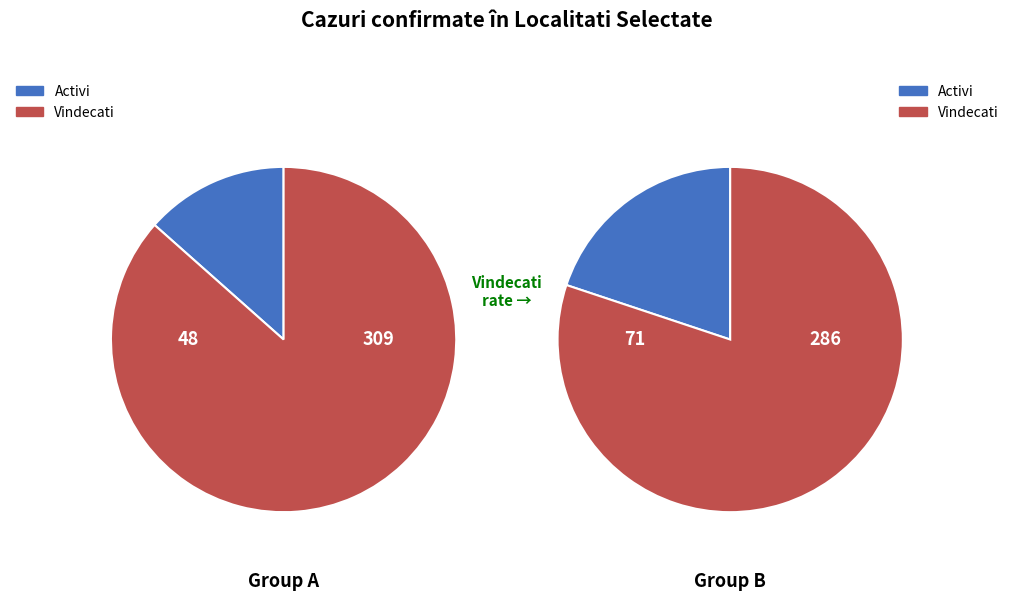

The Baile Tusnad slice represents 1% of the pie. True or false?

False